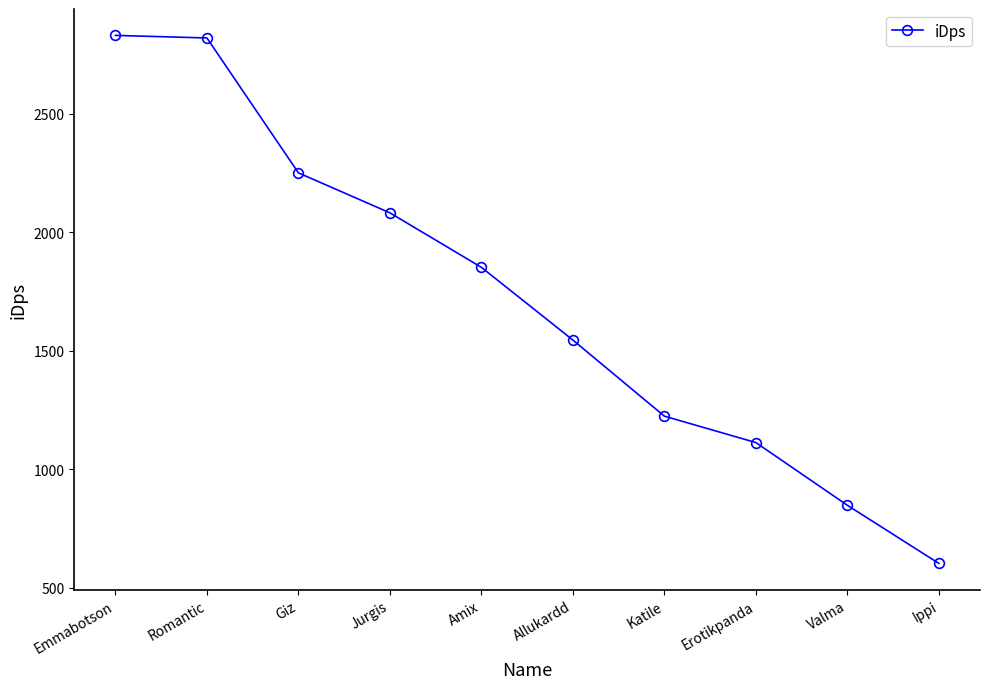

How many series are shown in this chart?

1